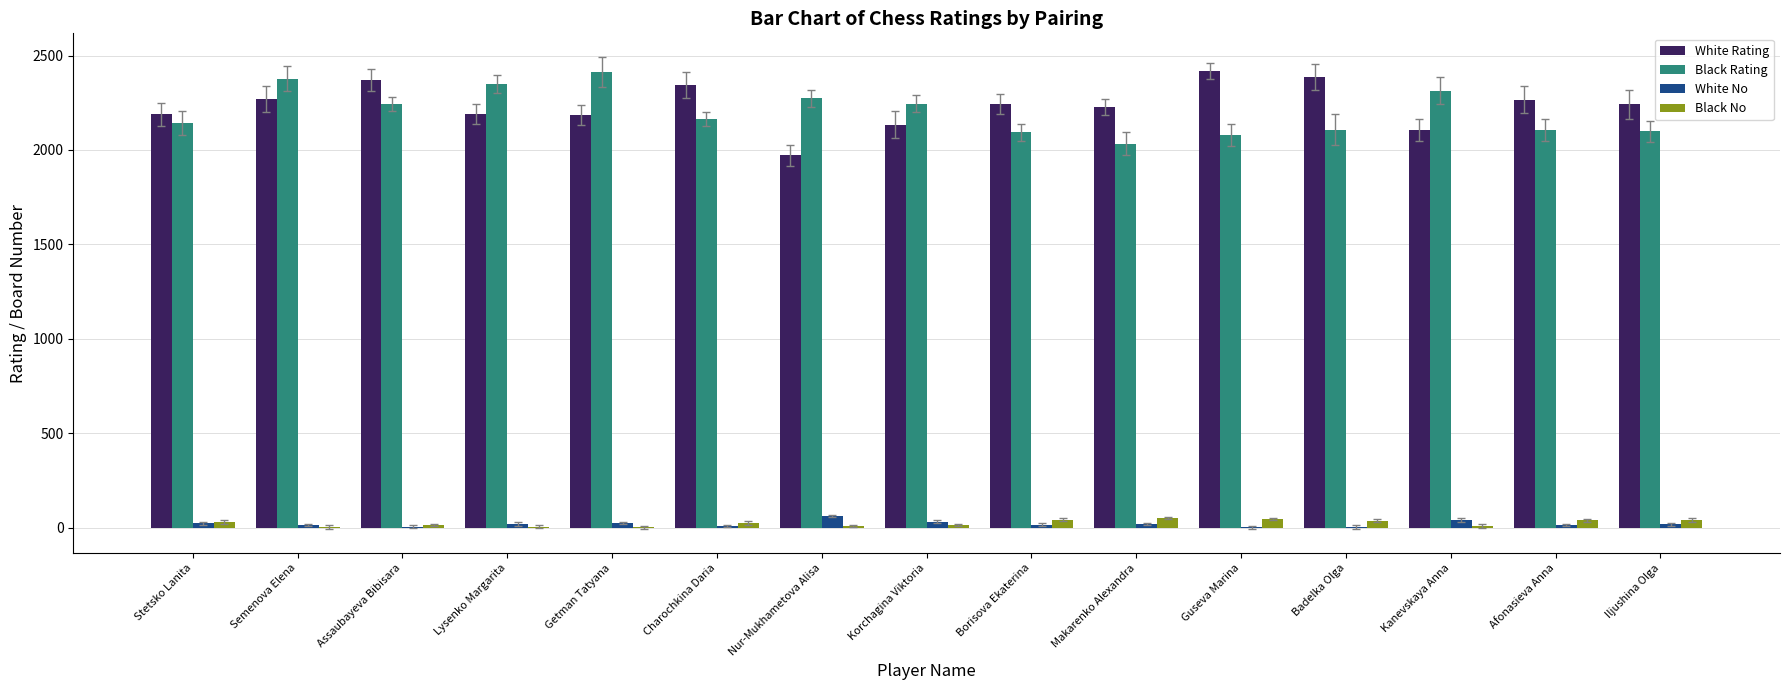

Which series has the largest total across all categories?

White Rating